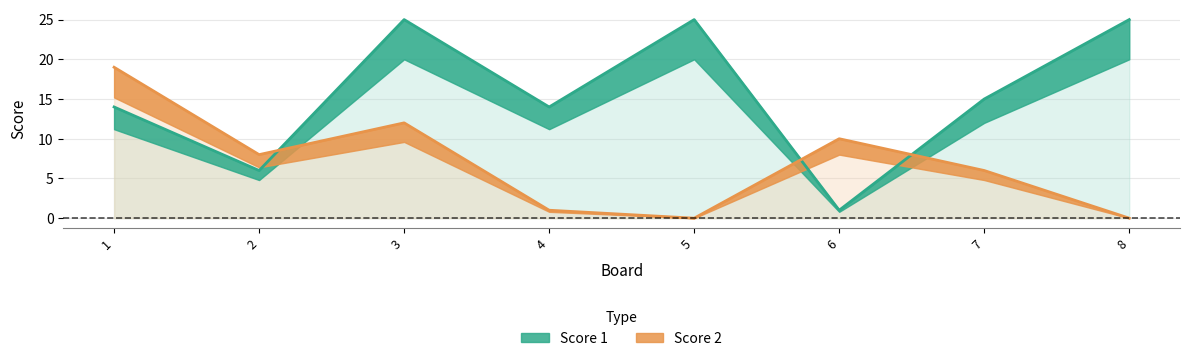

How many values in the Score 2 series exceed 8?

3